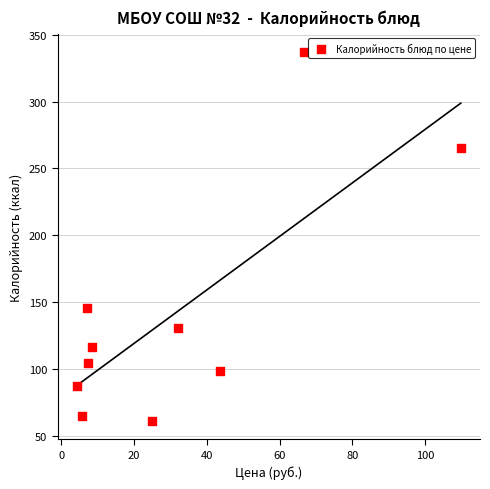

What is the range of Y values (max minus min)?

276.1